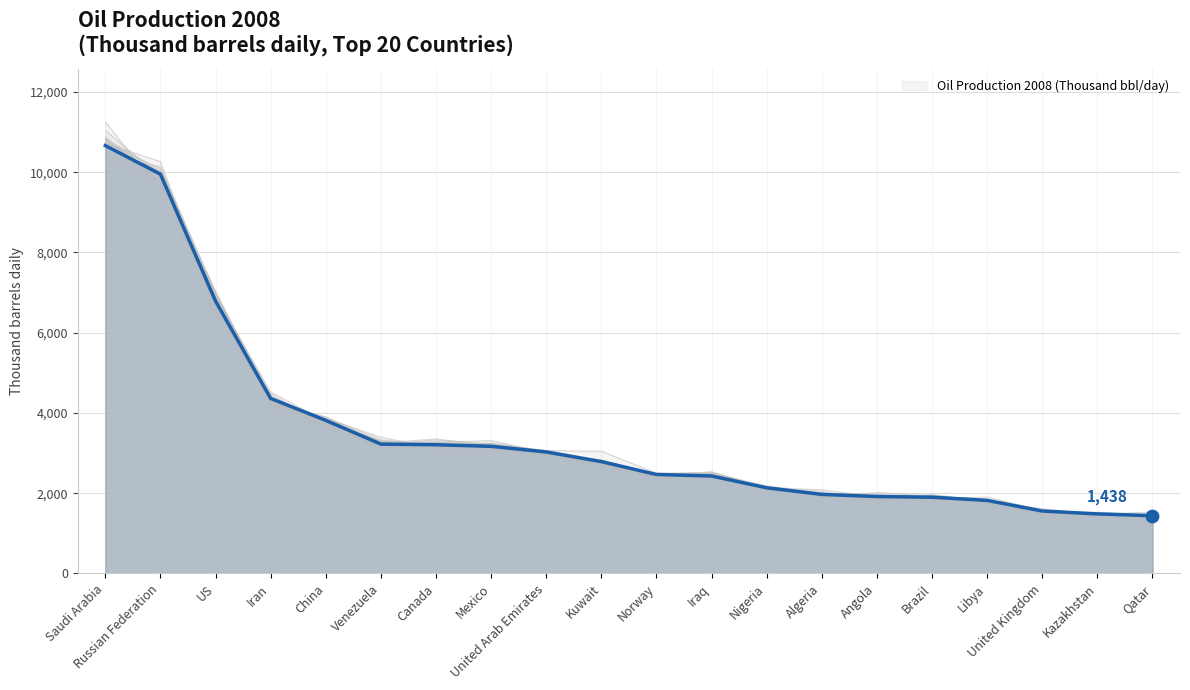

What is the change in value from Saudi Arabia to Venezuela?

-7441